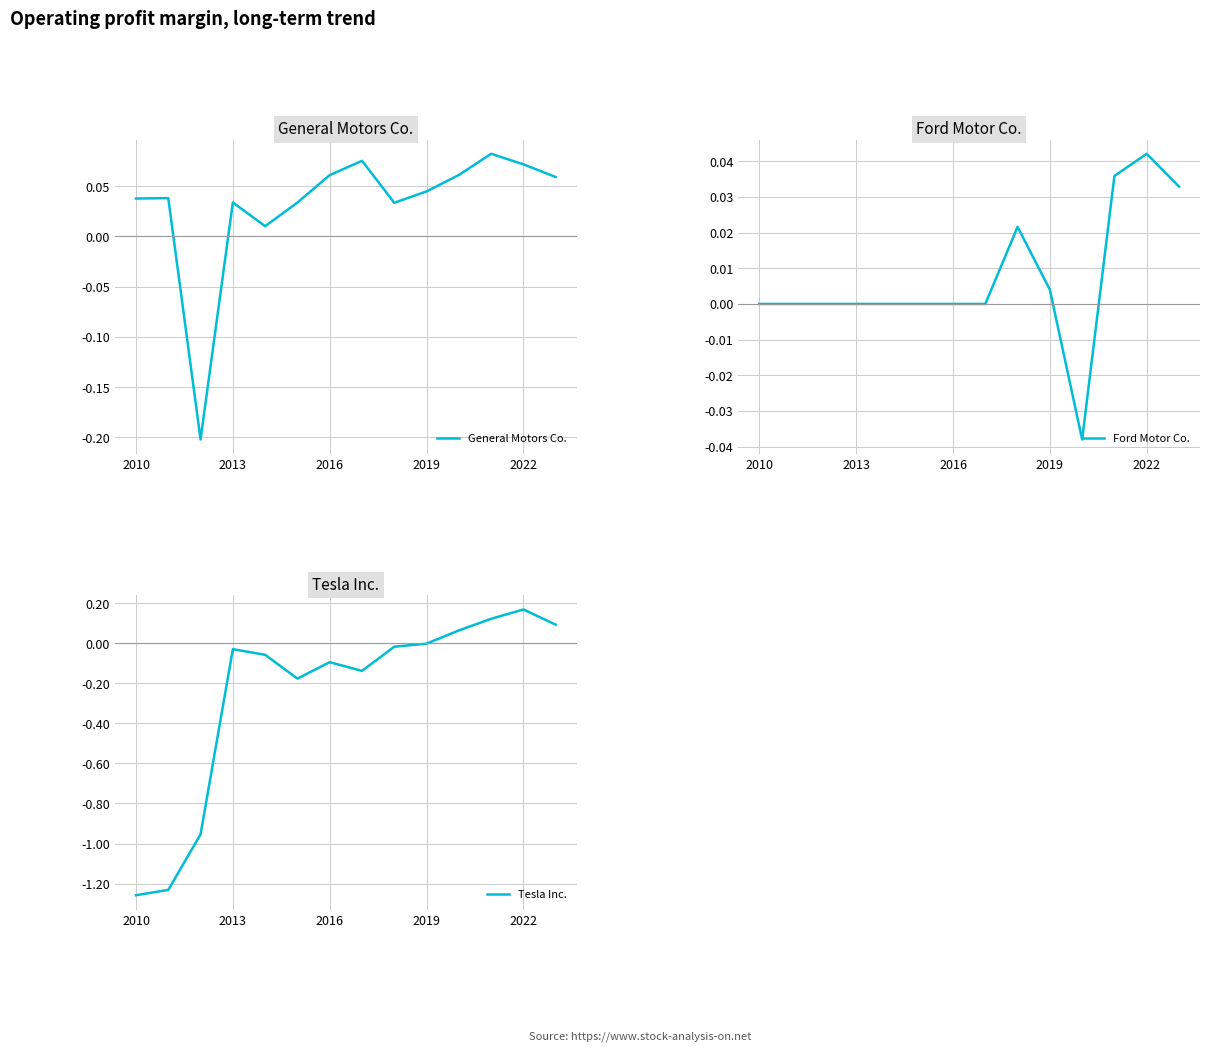

Is it true that Tesla Inc. equals -0.7 at 2010?

False